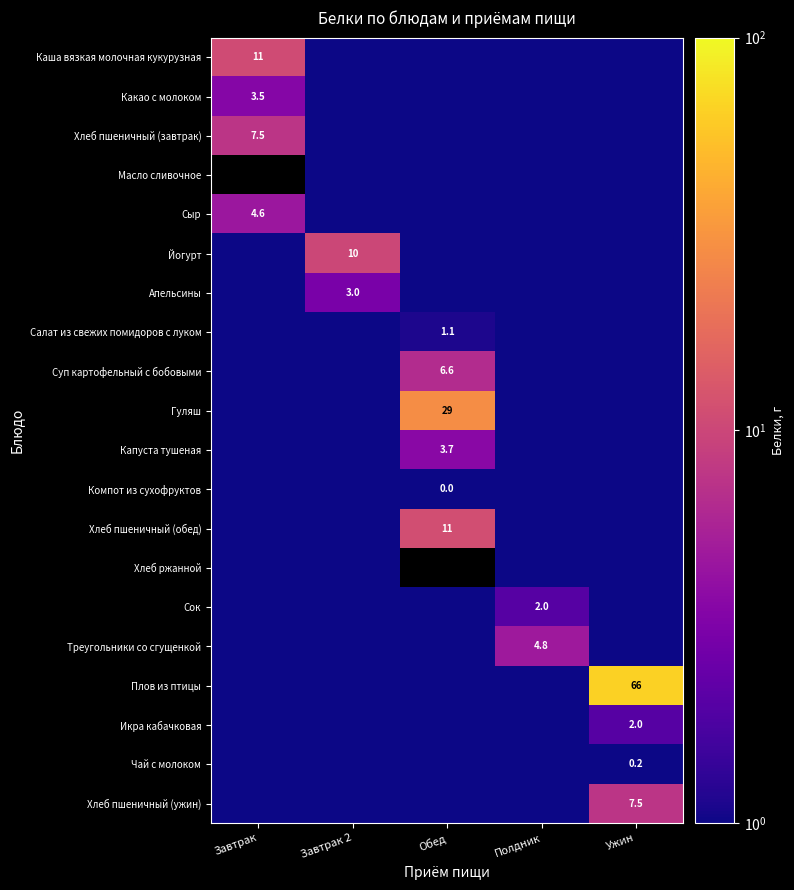

Rank the series at Ужин from highest to lowest value.

Плов из птицы, Хлеб пшеничный (ужин), Икра кабачковая, Чай с молоком, Каша вязкая молочная кукурузная, Какао с молоком, Хлеб пшеничный (завтрак), Масло сливочное, Сыр, Йогурт, Апельсины, Салат из свежих помидоров с луком, Суп картофельный с бобовыми, Гуляш, Капуста тушеная, Компот из сухофруктов, Хлеб пшеничный (обед), Хлеб ржанной, Сок, Треугольники со сгущенкой